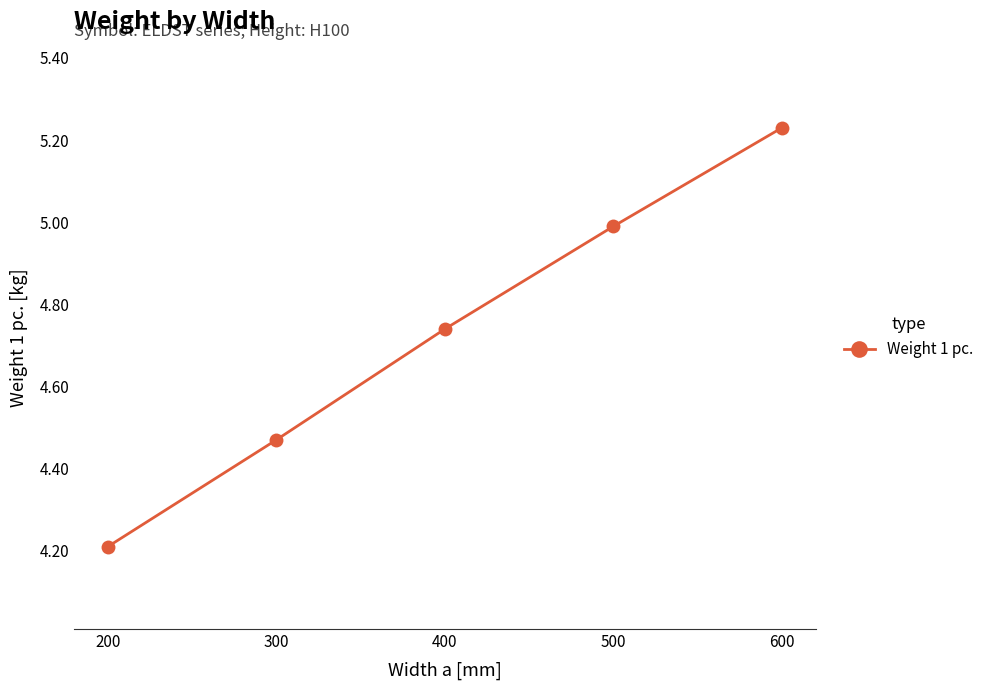

Which category has the highest value across all series?

600